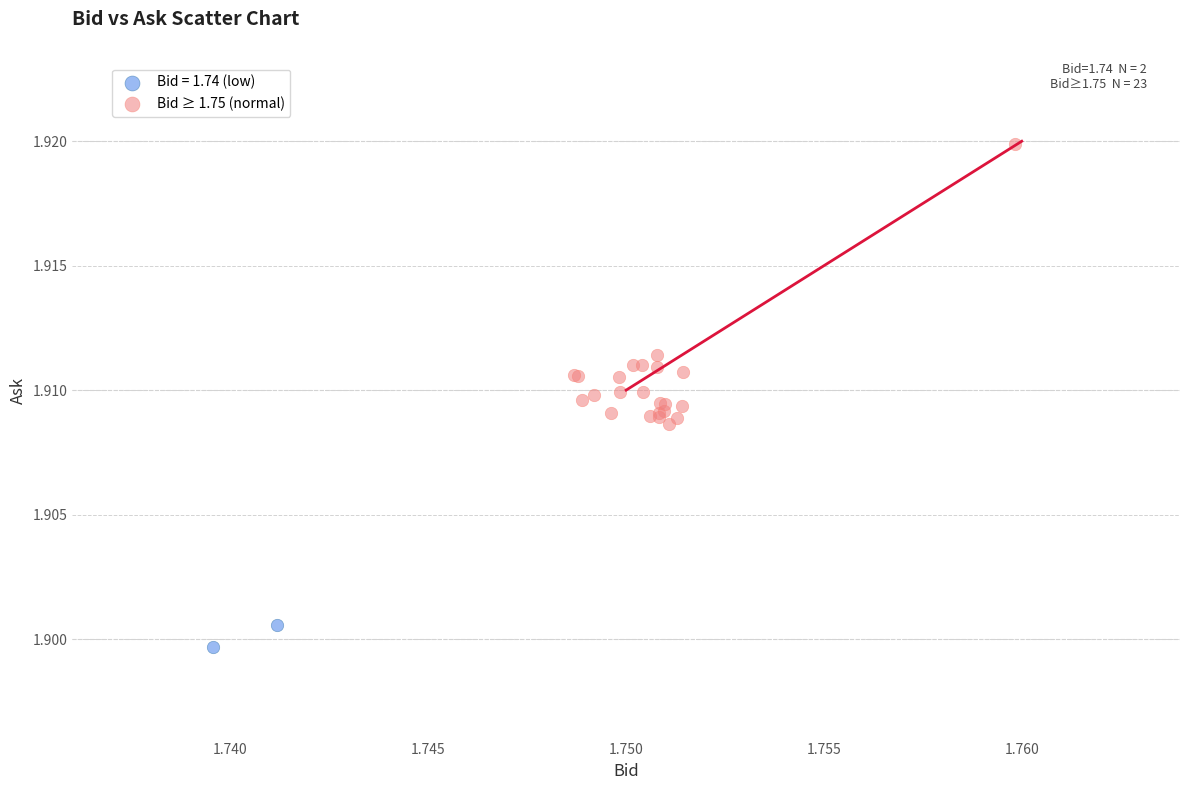

What are all the series names shown in the legend?

Bid = 1.74 (low), Bid ≥ 1.75 (normal)